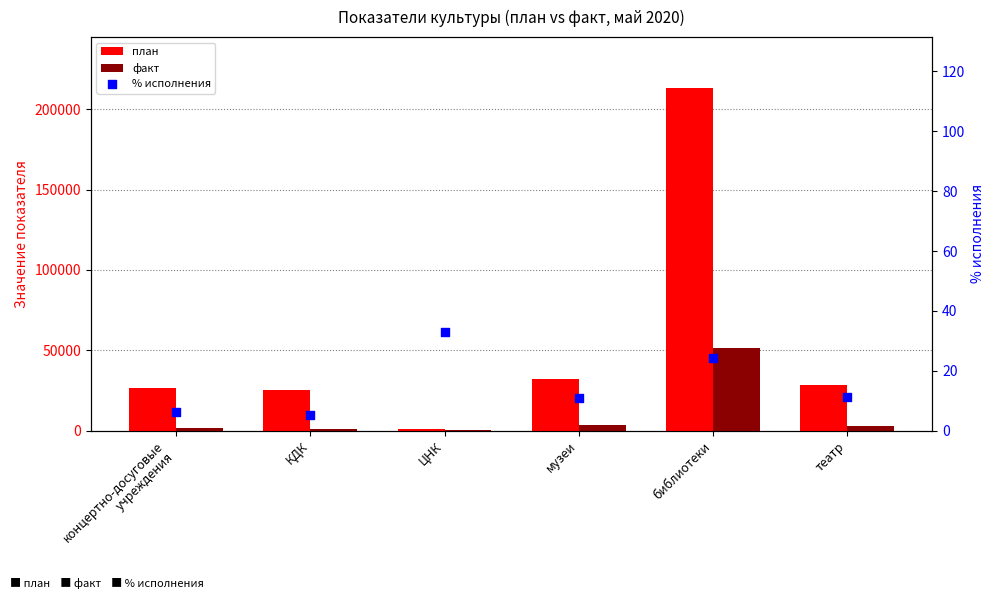

Which series contains the lowest Y value?

% исполнения